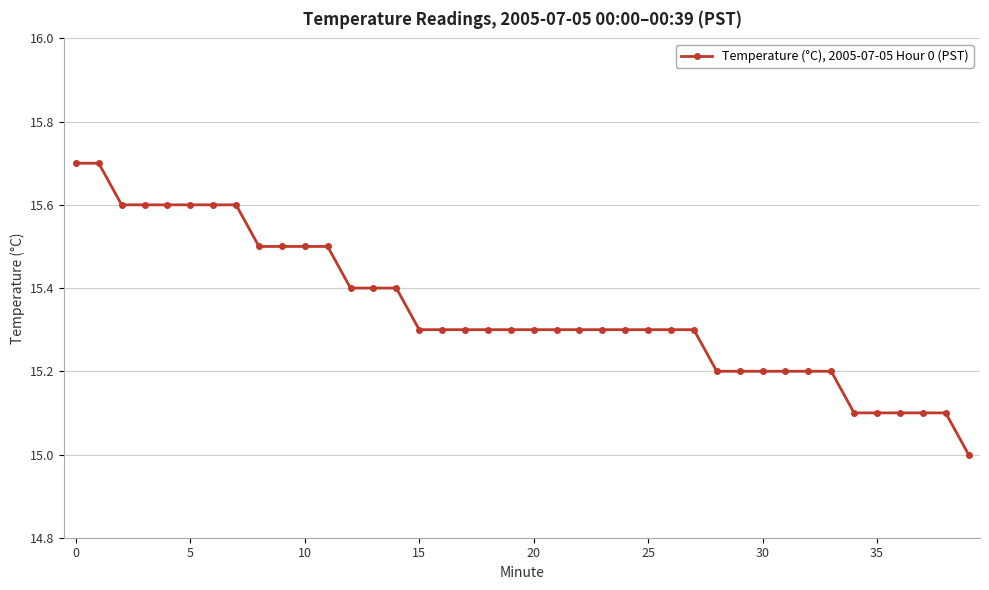

Reading left to right, extract all data points from this chart.

15.7	15.7	15.6	15.6	15.6	15.6	15.6	15.6	15.5	15.5	15.5	15.5	15.4	15.4	15.4	15.3	15.3	15.3	15.3	15.3	15.3	15.3	15.3	15.3	15.3	15.3	15.3	15.3	15.2	15.2	15.2	15.2	15.2	15.2	15.1	15.1	15.1	15.1	15.1	15.0